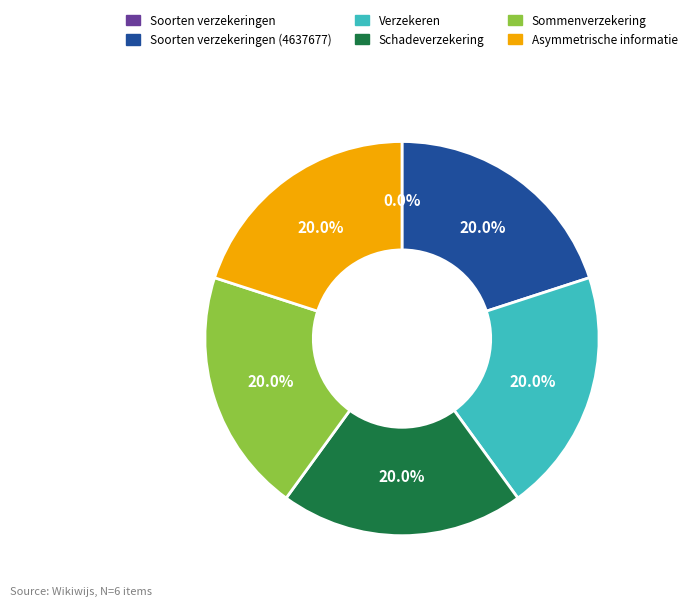

Is there any slice that represents more than half of the pie?

No